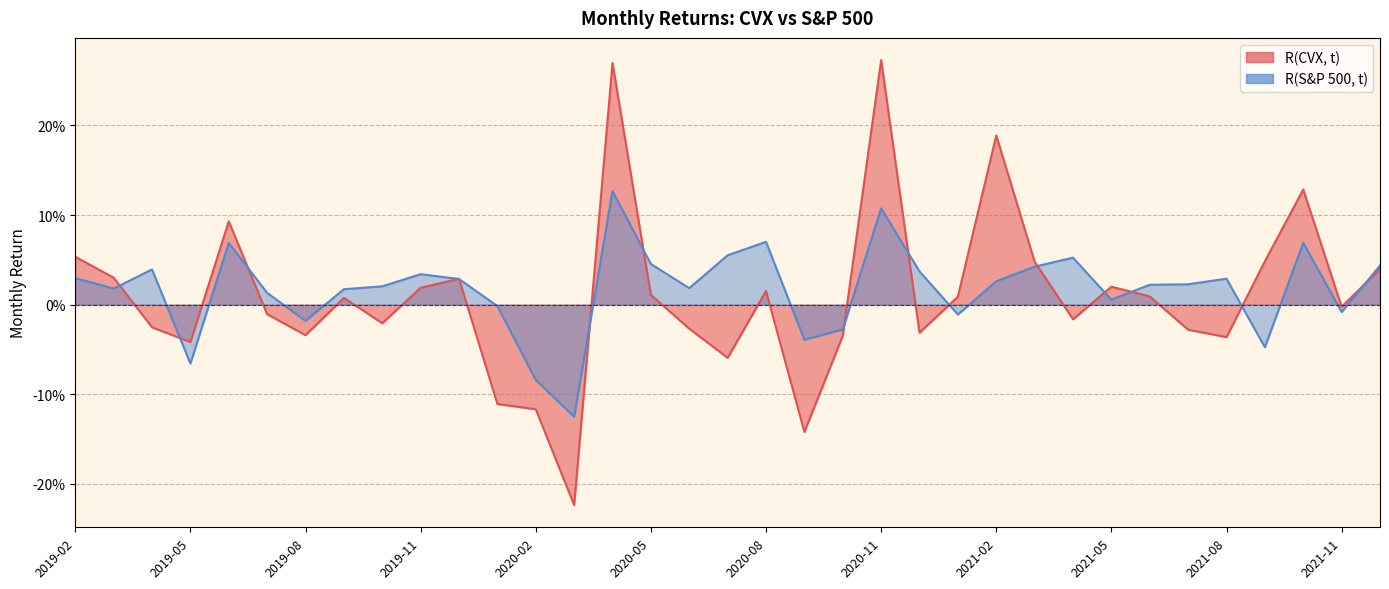

Reading left to right, list all the values displayed in this chart.

R(CVX, t): 2019-02=0.1	2019-03=0.0	2019-04=-0.0	2019-05=-0.0	2019-06=0.1	2019-07=-0.0	2019-08=-0.0	2019-09=0.0	2019-10=-0.0	2019-11=0.0	2019-12=0.0	2020-01=-0.1	2020-02=-0.1	2020-03=-0.2	2020-04=0.3	2020-05=0.0	2020-06=-0.0	2020-07=-0.1	2020-08=0.0	2020-09=-0.1	2020-10=-0.0	2020-11=0.3	2020-12=-0.0	2021-01=0.0	2021-02=0.2	2021-03=0.0	2021-04=-0.0	2021-05=0.0	2021-06=0.0	2021-07=-0.0	2021-08=-0.0	2021-09=0.0	2021-10=0.1	2021-11=-0.0	2021-12=0.0
R(S&P 500, t): 2019-02=0.0	2019-03=0.0	2019-04=0.0	2019-05=-0.1	2019-06=0.1	2019-07=0.0	2019-08=-0.0	2019-09=0.0	2019-10=0.0	2019-11=0.0	2019-12=0.0	2020-01=-0.0	2020-02=-0.1	2020-03=-0.1	2020-04=0.1	2020-05=0.0	2020-06=0.0	2020-07=0.1	2020-08=0.1	2020-09=-0.0	2020-10=-0.0	2020-11=0.1	2020-12=0.0	2021-01=-0.0	2021-02=0.0	2021-03=0.0	2021-04=0.1	2021-05=0.0	2021-06=0.0	2021-07=0.0	2021-08=0.0	2021-09=-0.0	2021-10=0.1	2021-11=-0.0	2021-12=0.0